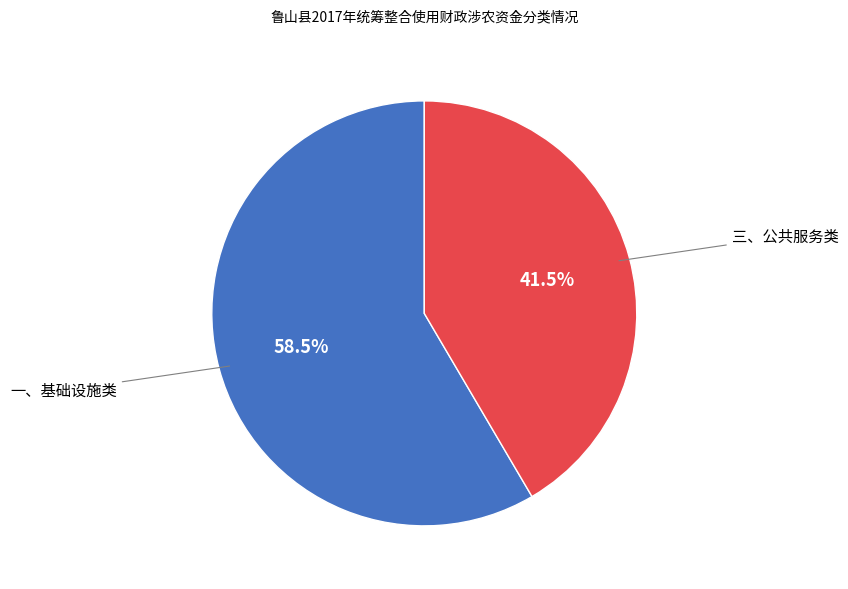

Is there any slice that represents more than half of the pie?

Yes